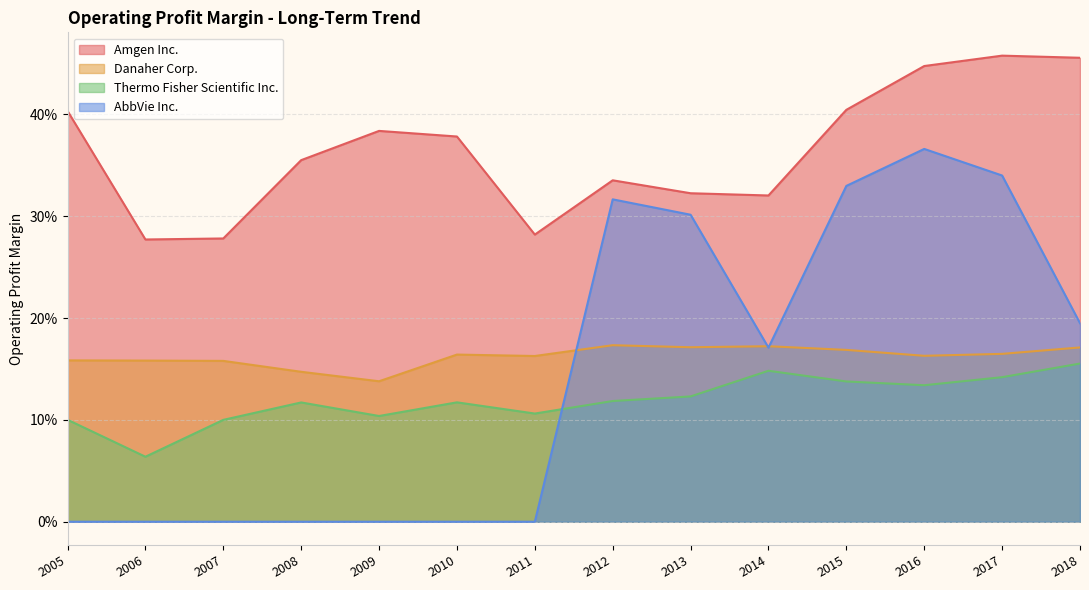

At which category is the sum across all series the highest?

2016